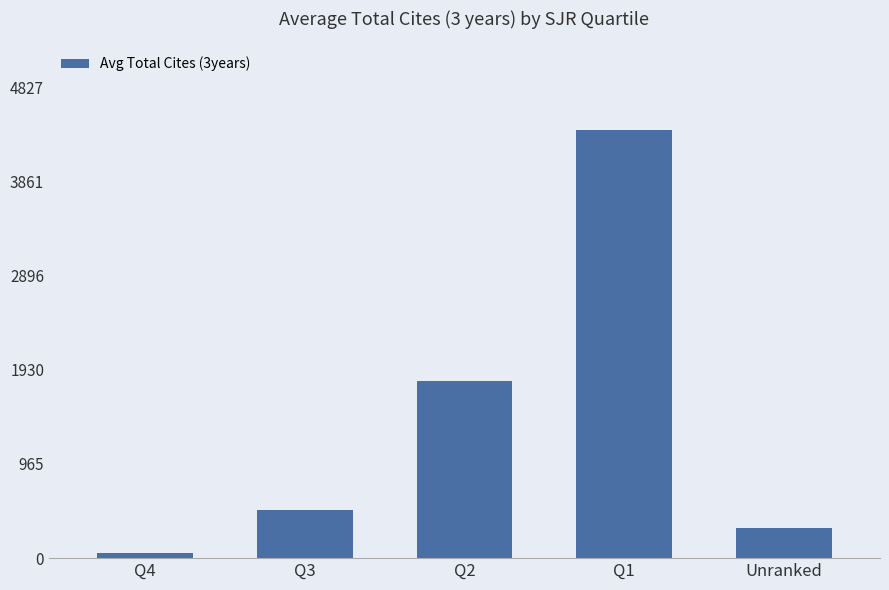

What is the minimum value shown in the chart?

56